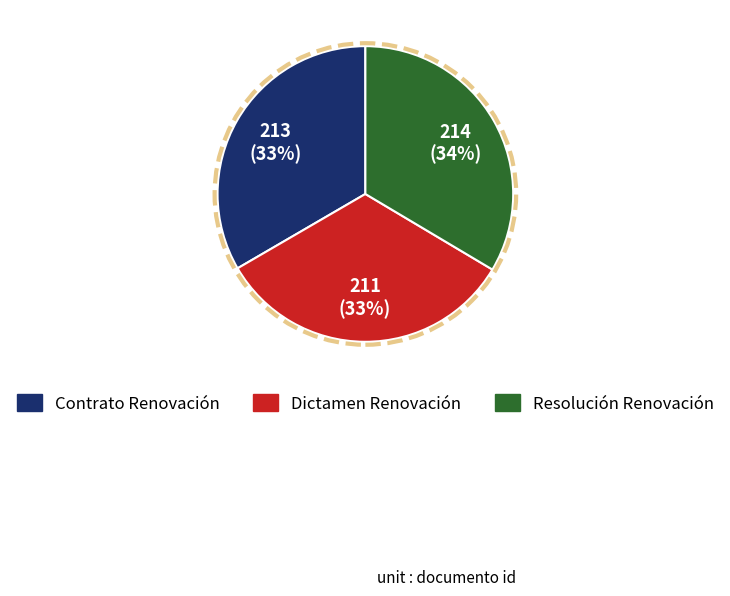

What percentage is the Contrato Renovación slice, to the nearest percent?

33%